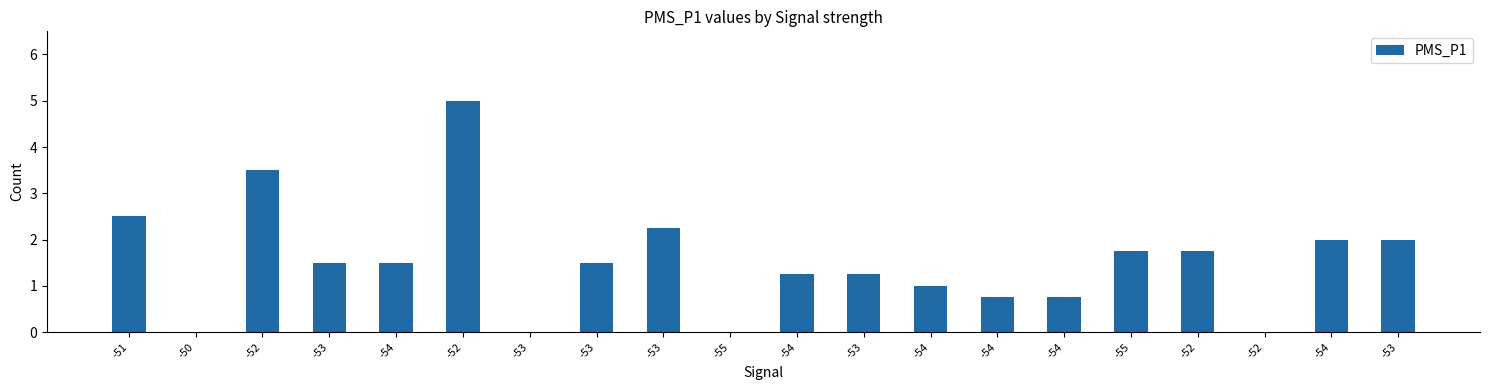

Count the number of data series in this chart.

1